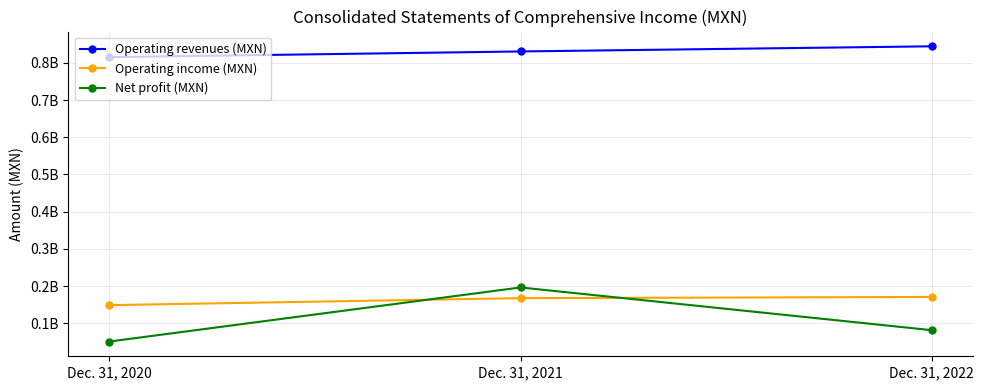

What are all the series names shown in the legend?

Operating revenues (MXN), Operating income (MXN), Net profit (MXN)